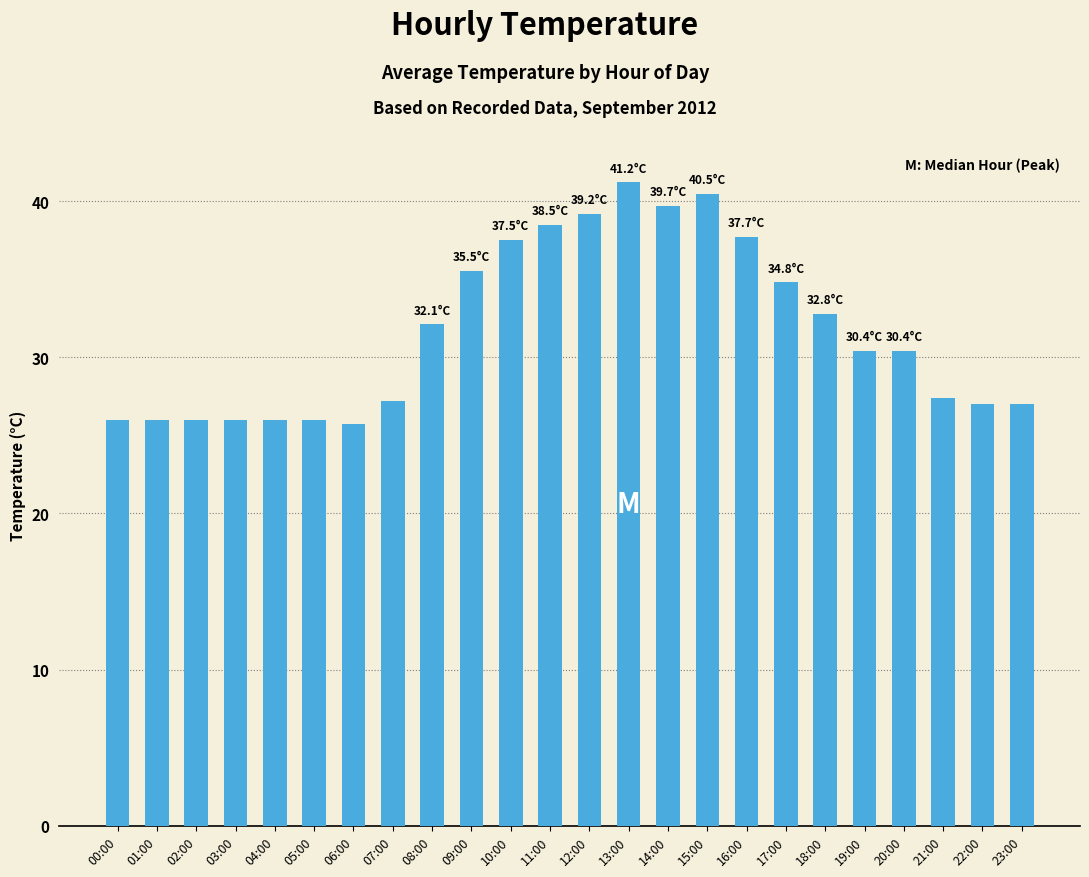

Approximately how many times larger is the value at 13:00 compared to 05:00?

1.6